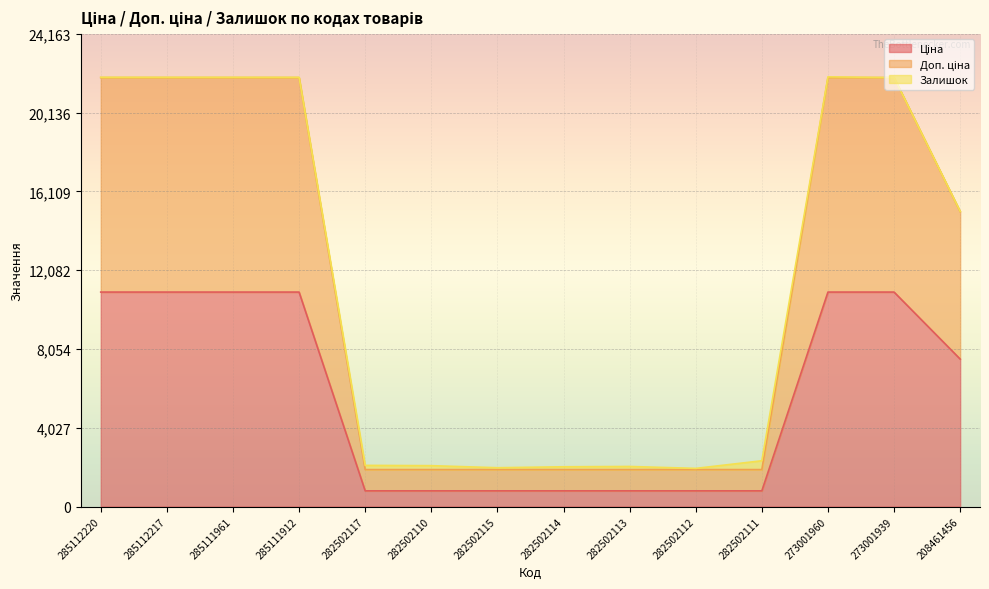

What is the difference between the maximum and second lowest values in the Доп. ціна series?

20039.7